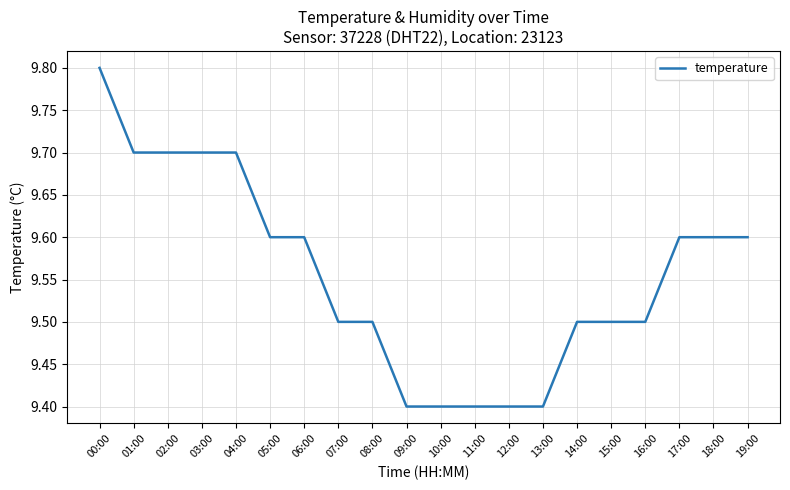

The chart shows a value of 15.6 at 15:00. True or false?

False